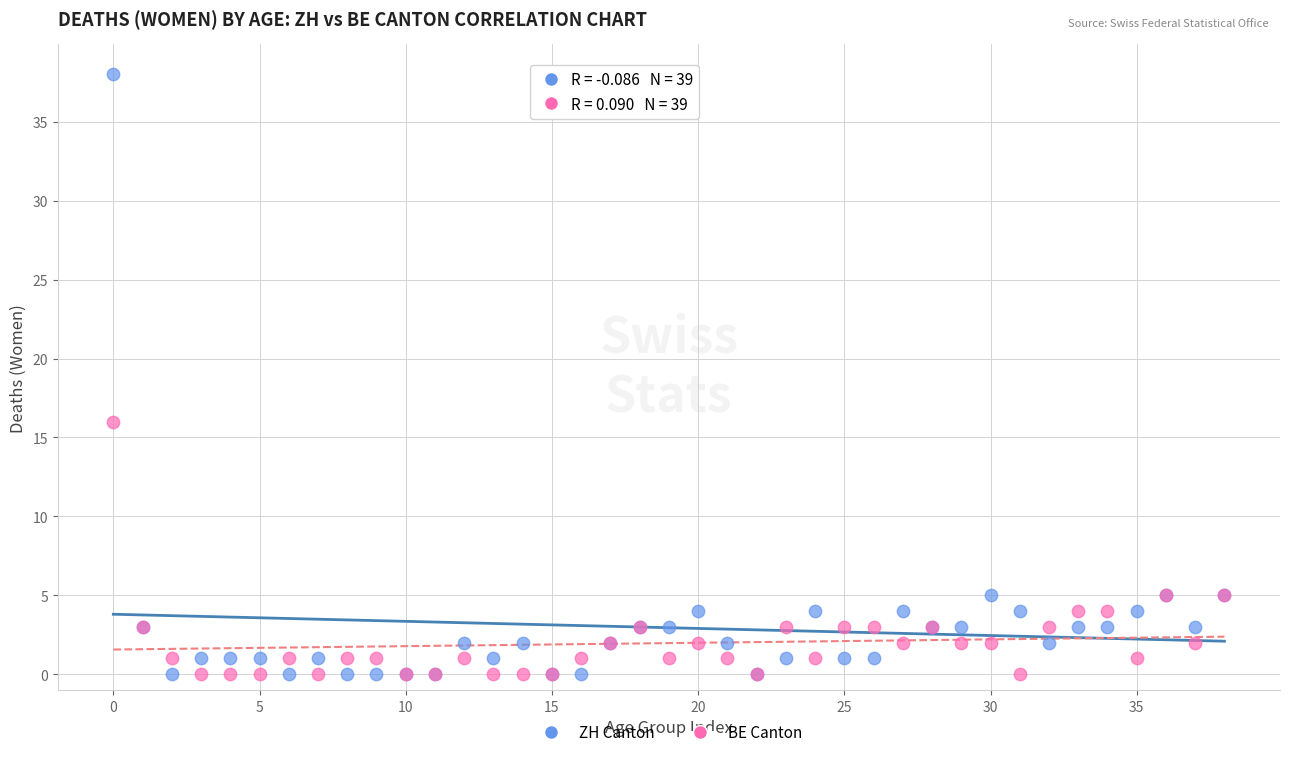

Which series reaches the maximum Y coordinate?

ZH Canton